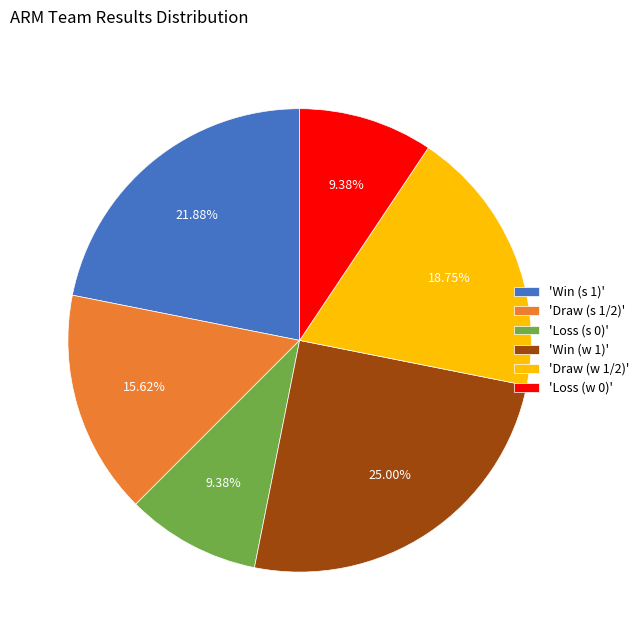

Combined, do 'Draw (s 1/2)' and 'Win (w 1)' account for over 50%?

No